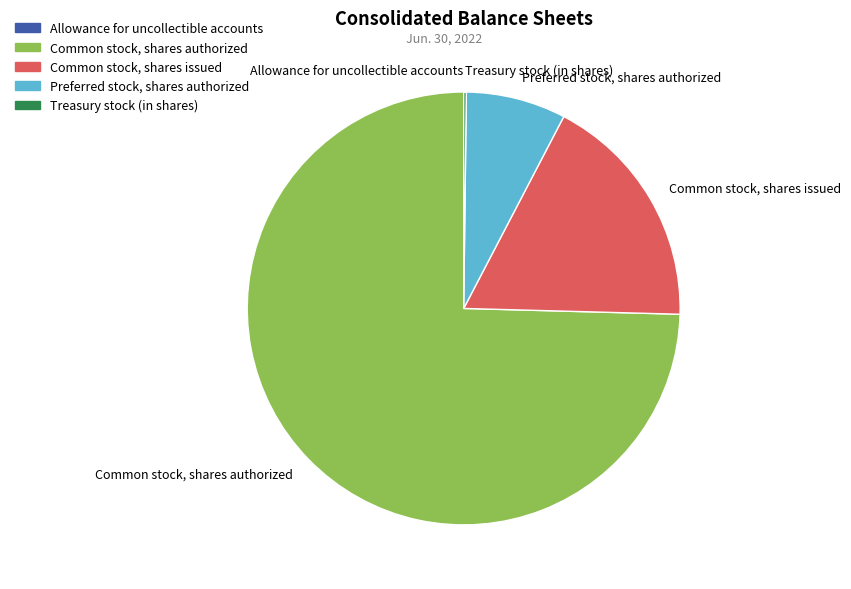

Is there any slice that represents more than half of the pie?

Yes